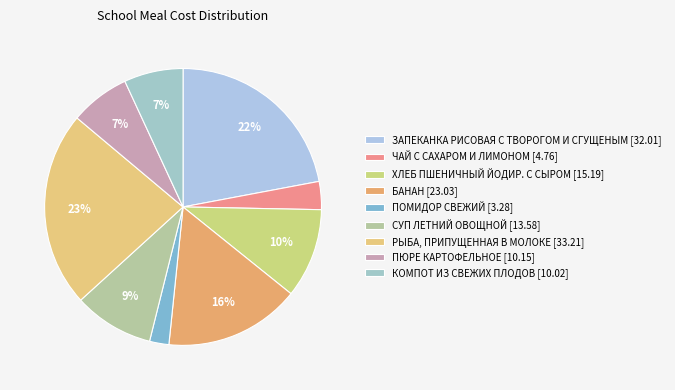

Does СУП ЛЕТНИЙ ОВОЩНОЙ represent more than half of the total?

No